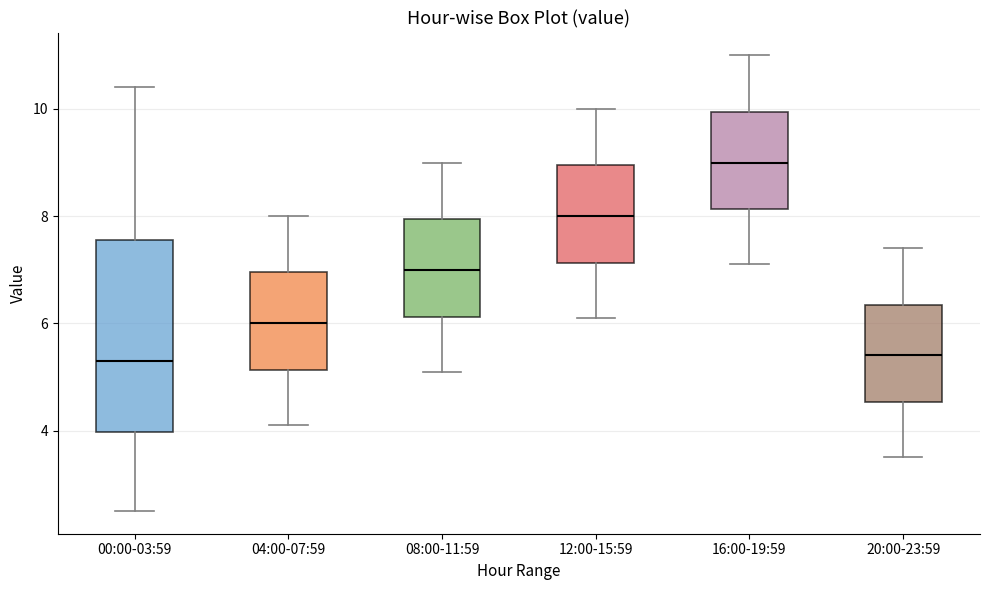

Which box is the tallest, from its lower edge to its upper edge?

00:00-03:59